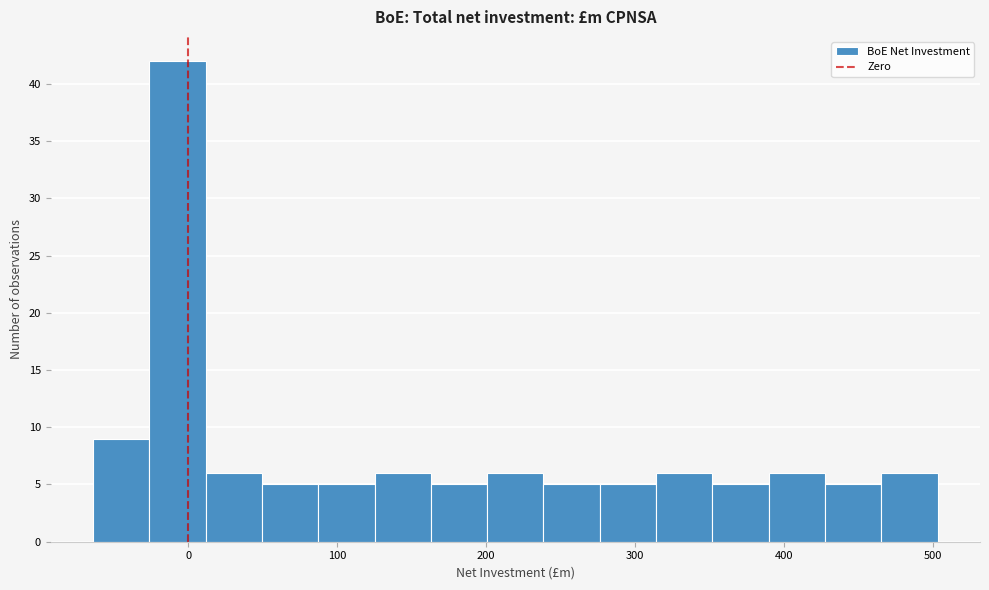

Around what value on the x-axis is the tallest bar? Give the approximate position of its centre, as read against the axis.

-10